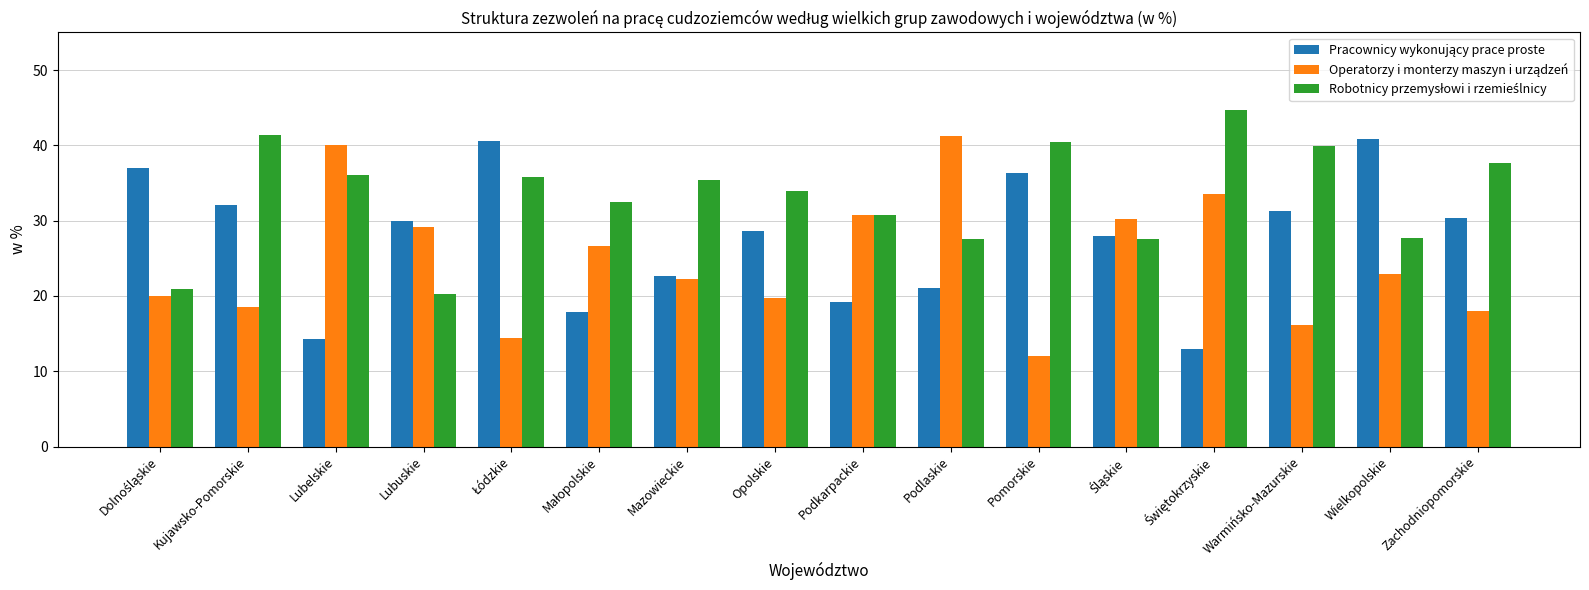

What is the spread (max minus min) of values at Wielkopolskie?

17.9